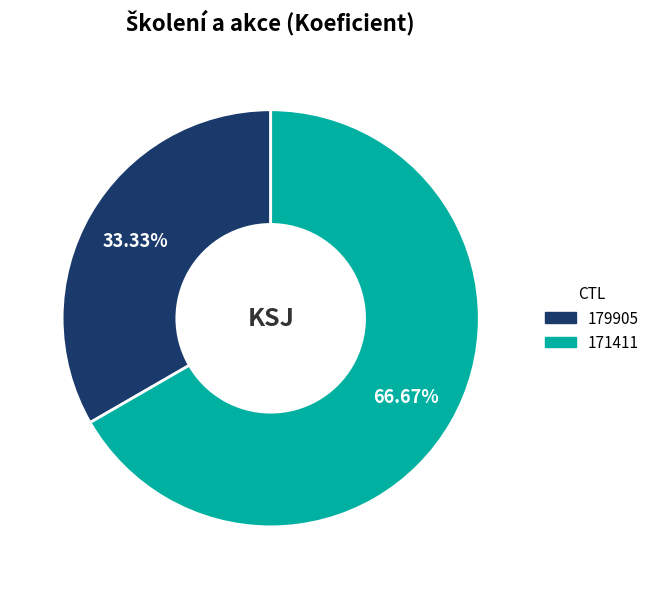

To the nearest percent, what percentage of the pie is 171411?

67%